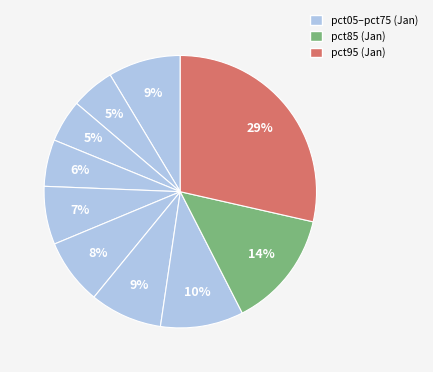

How many segments does this pie chart have?

10